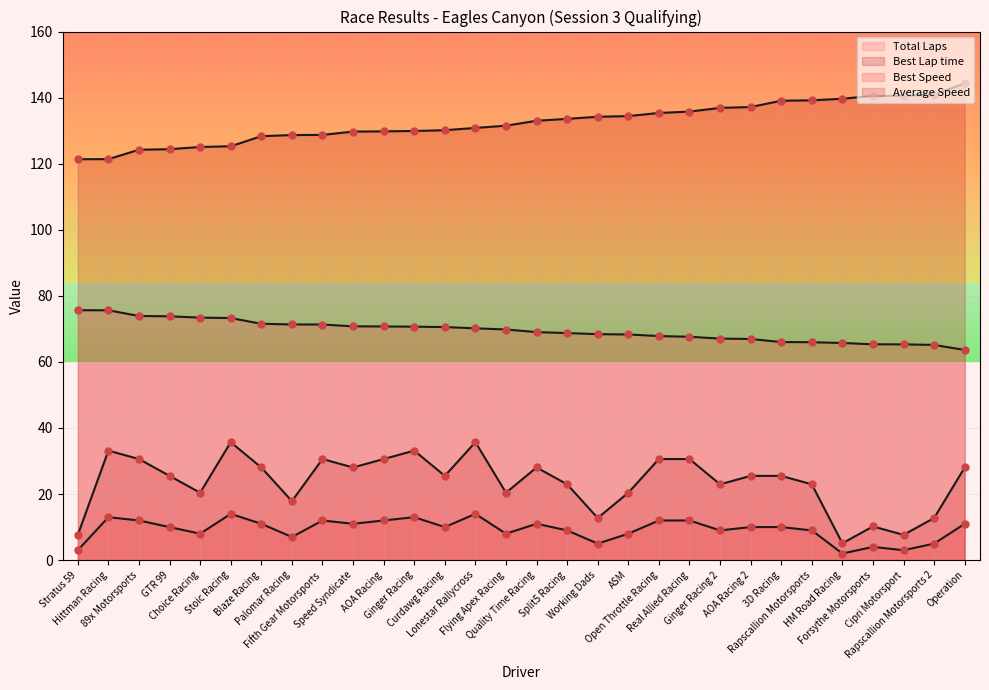

Is the value of Best Speed at GTR 99 greater than the value of Best Lap time at Hittman Racing?

No